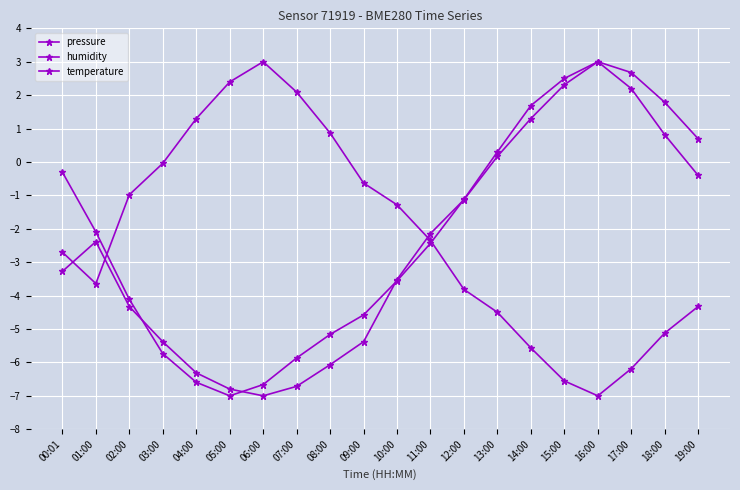

Where is the first local maximum for temperature?

01:00